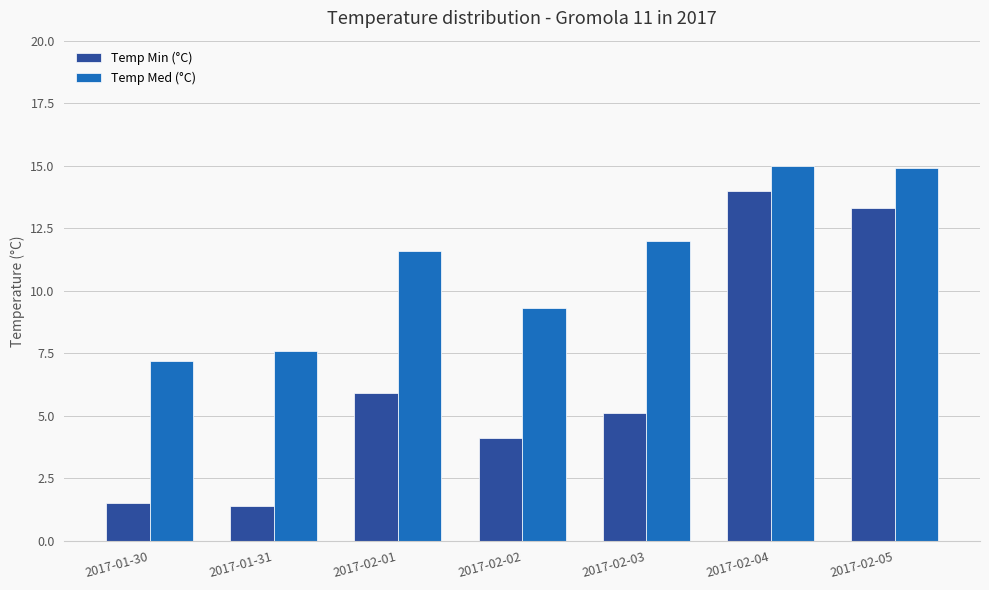

Between 2017-01-31 and 2017-02-01, which series saw the biggest shift?

Temp Min (°C)